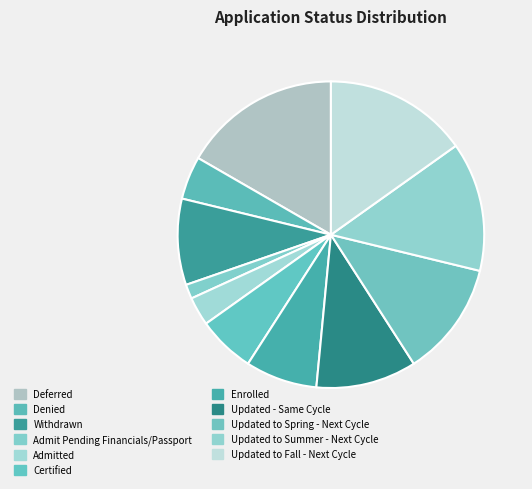

Is there any slice that represents more than half of the pie?

No